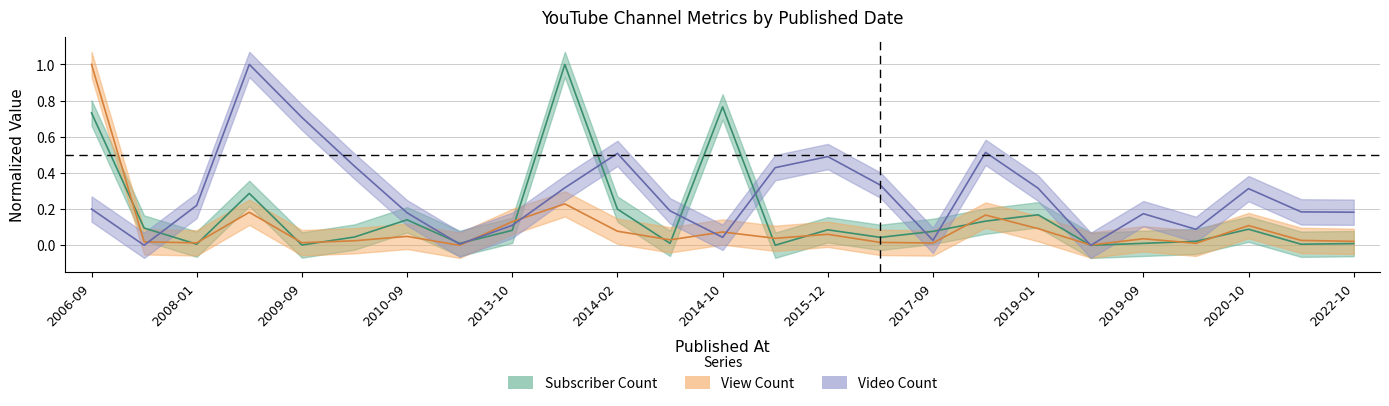

Between 2014-02-28 and 2020-09-21, which series saw the biggest shift?

Video Count